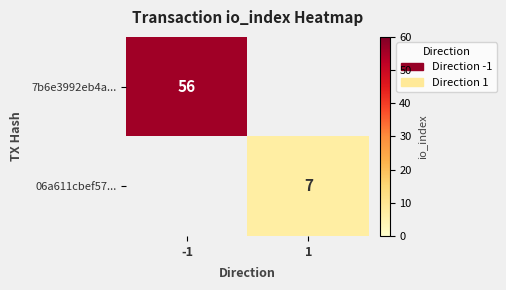

At how many categories does at least one series exceed 13?

1